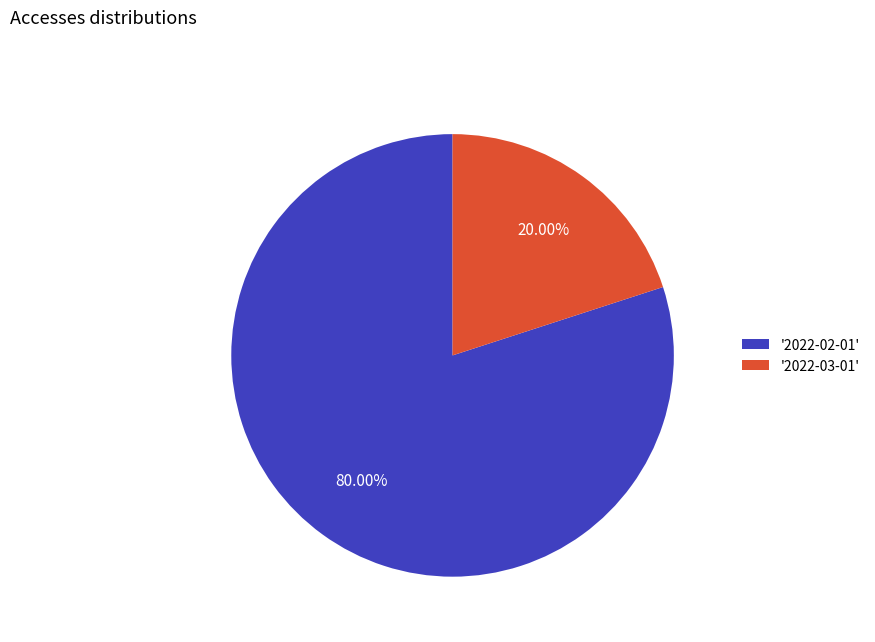

How many slices are in this pie chart?

2